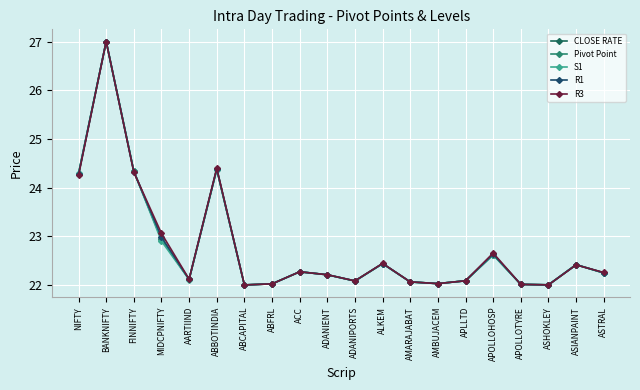

List the series in order of their peak value, lowest first.

CLOSE RATE, Pivot Point, S1, R1, R3